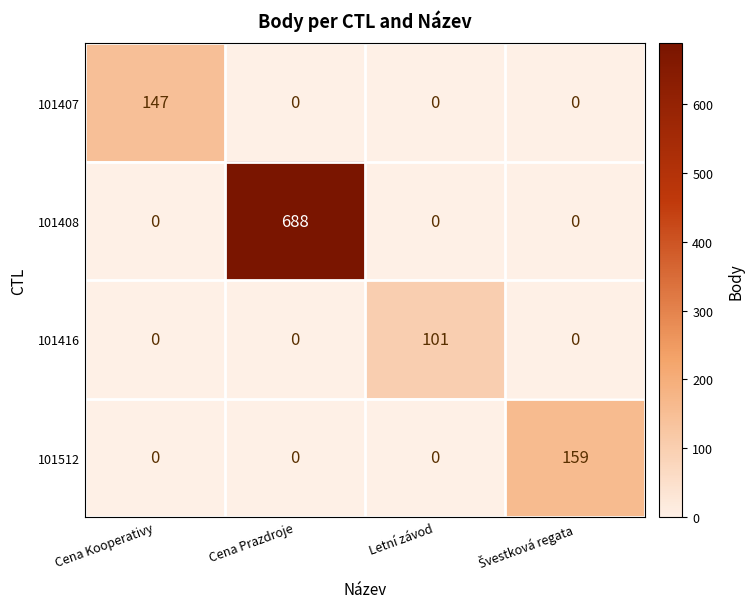

What is the difference between the highest and lowest values at Letní závod?

101